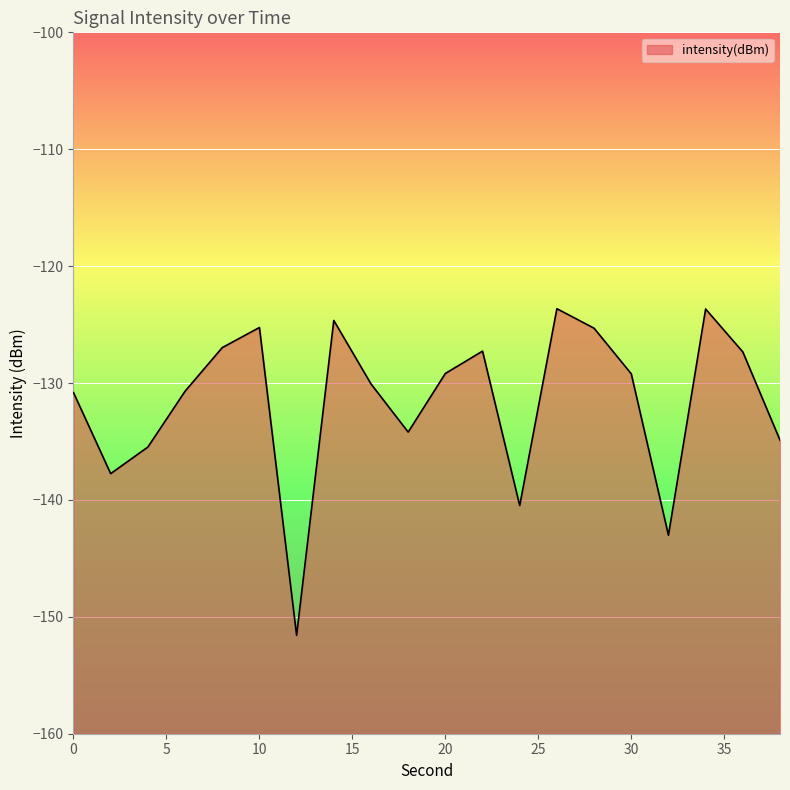

Which has a higher value, 8 or 22?

8